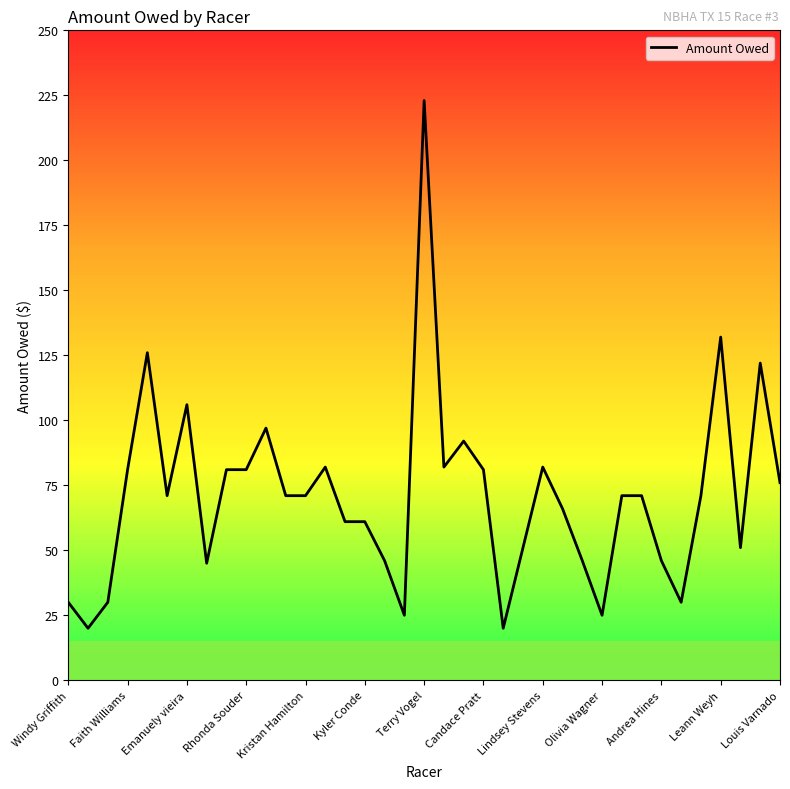

Does the chart display data point markers on the line(s)?

No